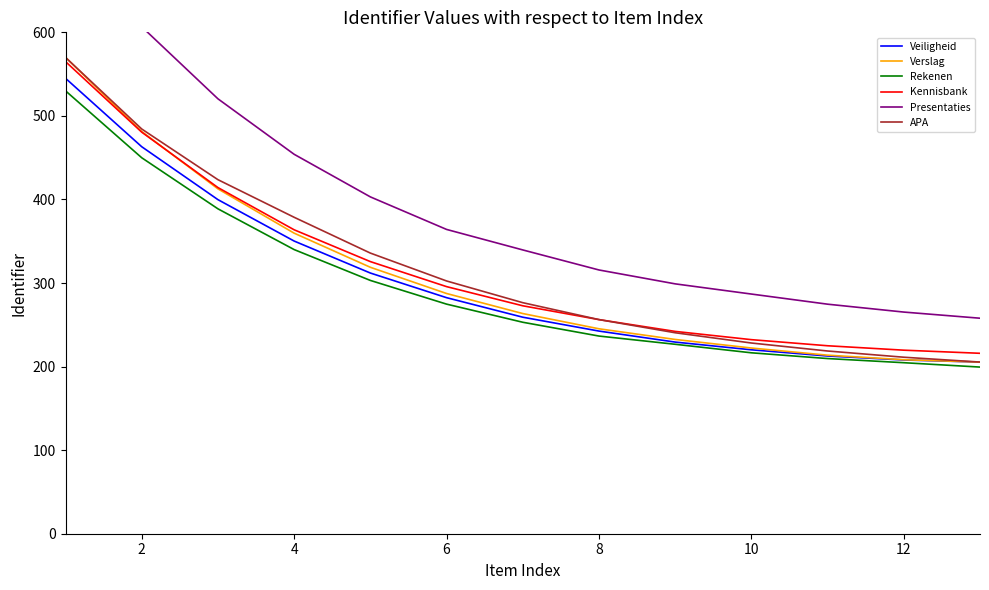

Which series has the widest spread of values?

Presentaties